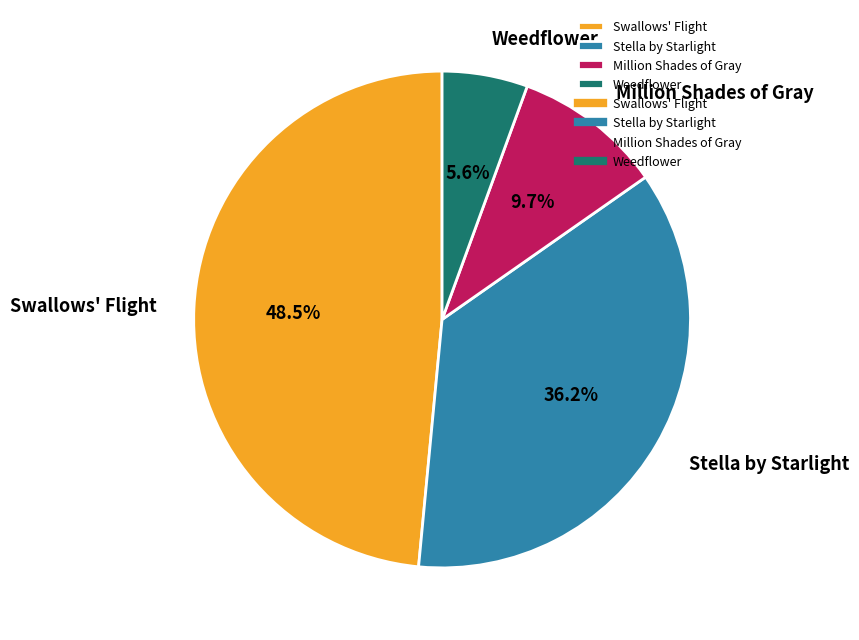

Count the number of slices in the pie.

4